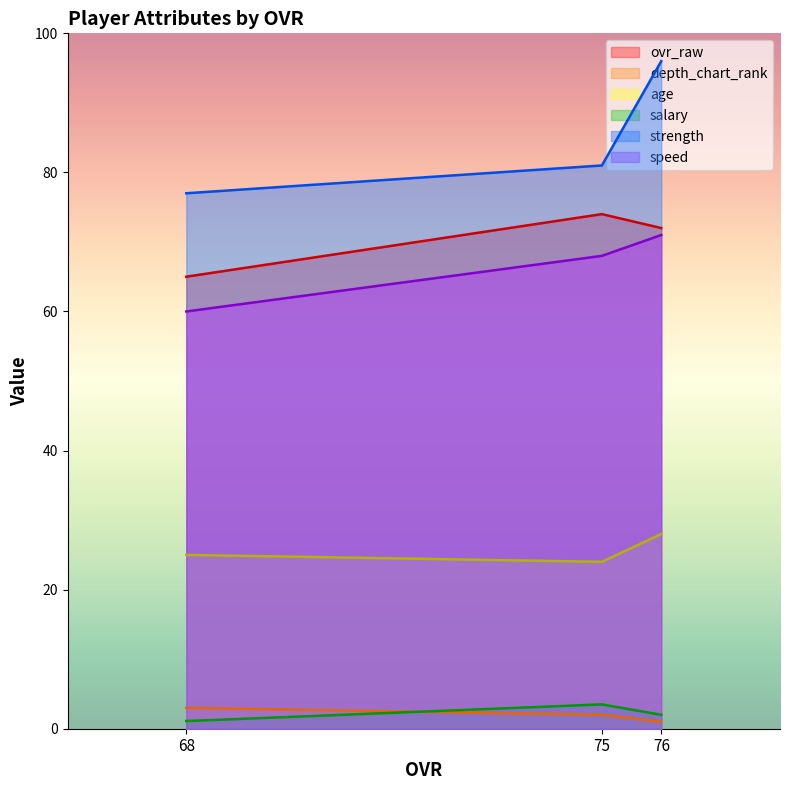

True or false: salary has a value of 1.9 at 75.

False